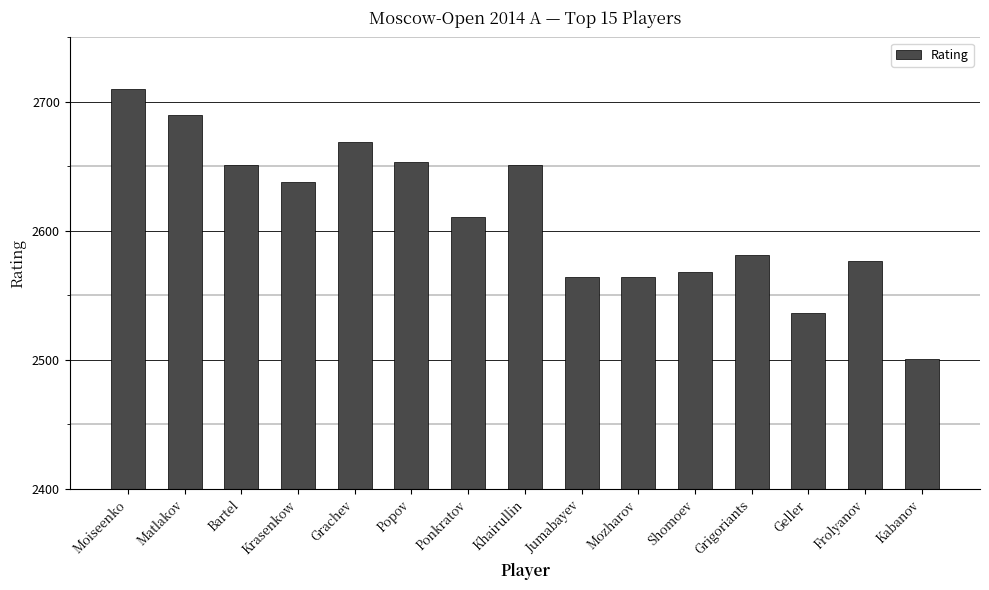

Which has a higher value, Shomoev or Grigoriants?

Grigoriants